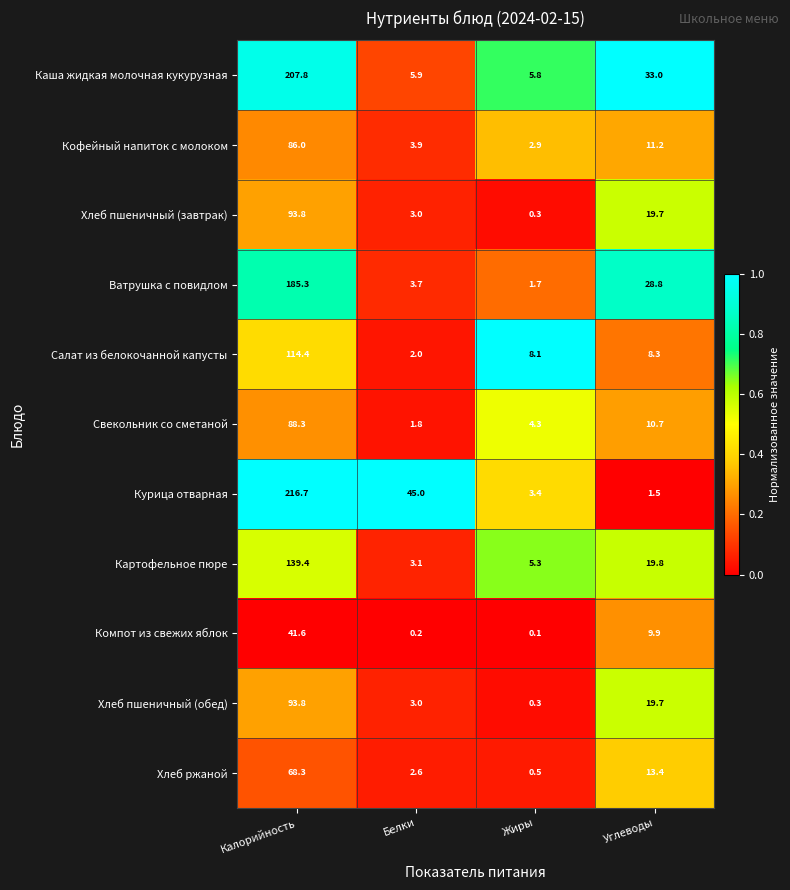

What is the difference between the second highest and minimum values in the Кофейный напиток с молоком series?

8.3